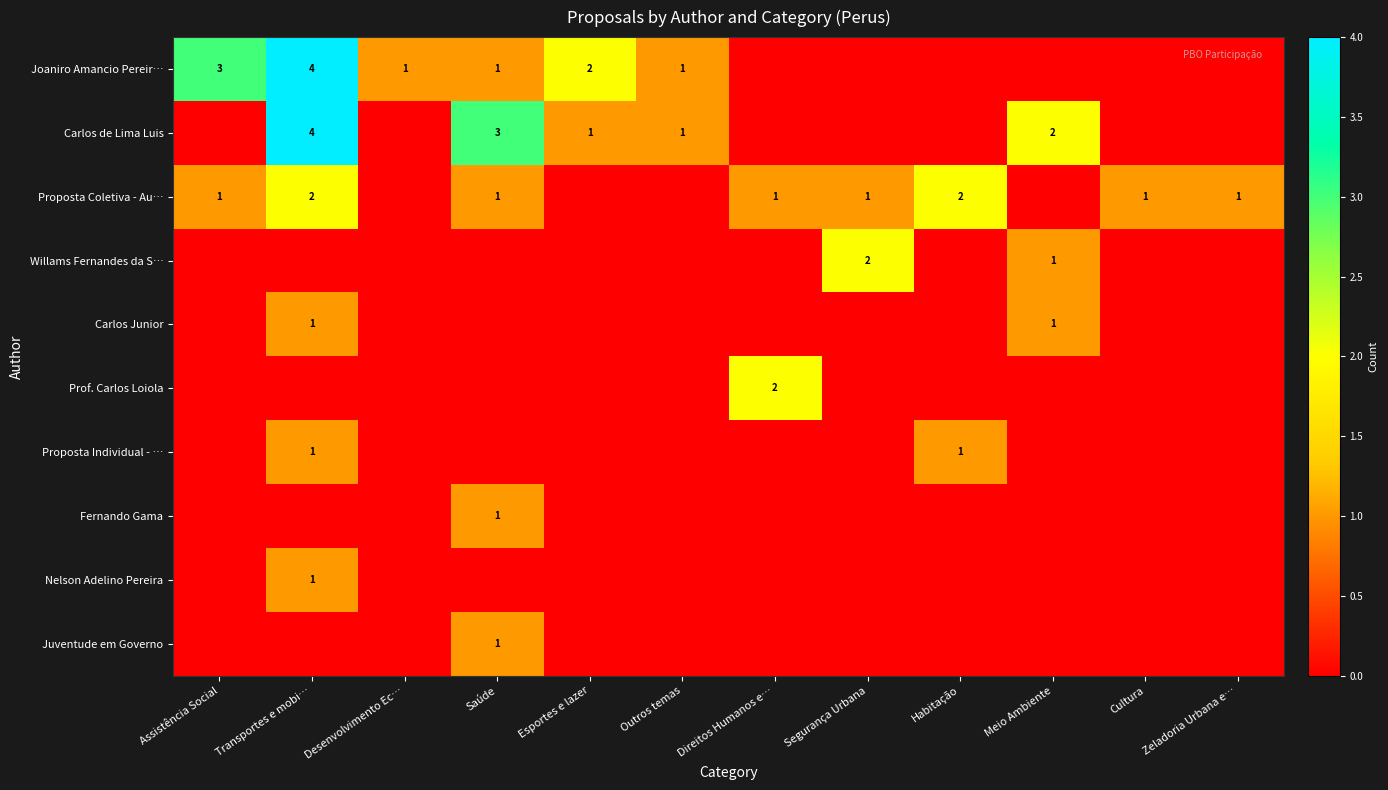

Which has a higher value, Esportes e lazer or Segurança Urbana?

Esportes e lazer